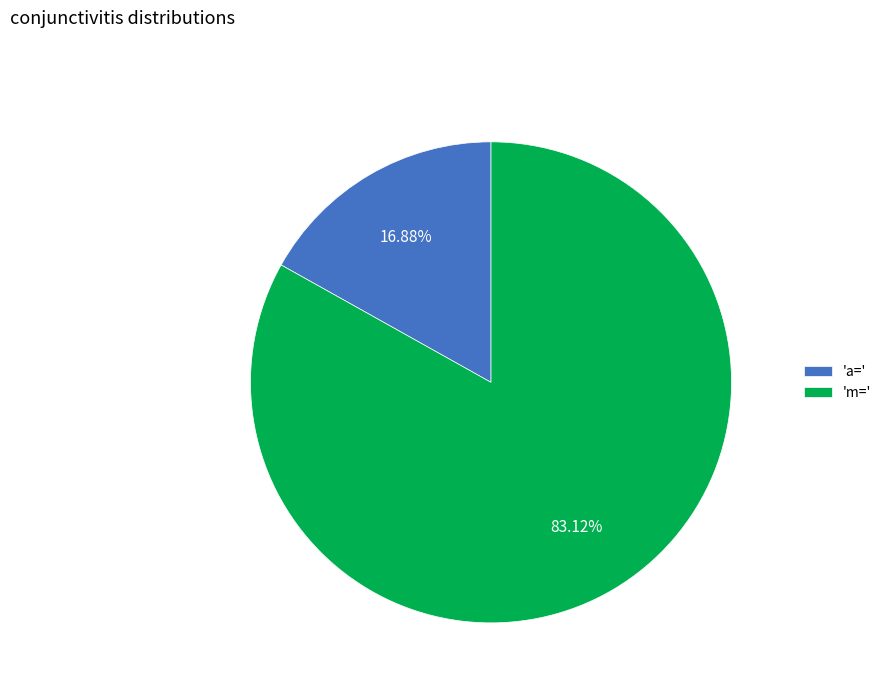

Is there any slice that represents more than half of the pie?

Yes